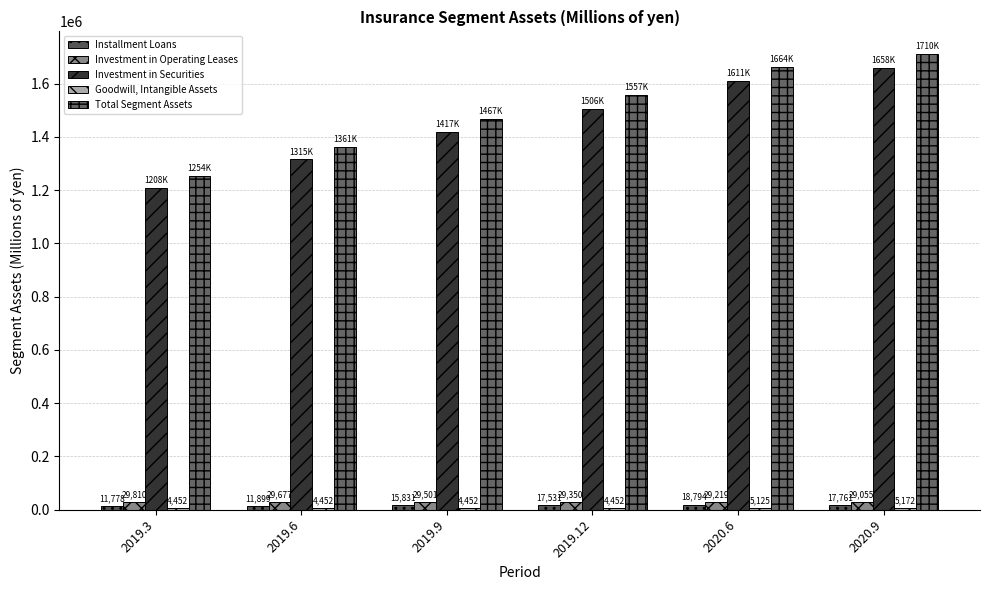

What position from the left is 2019.9?

3